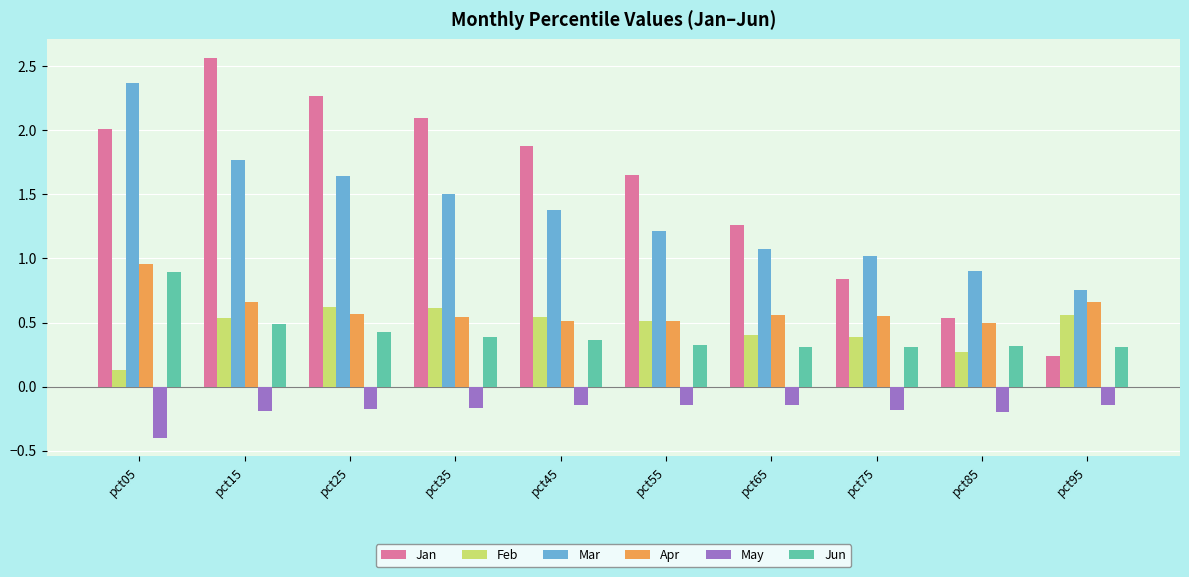

Which series has the largest total across all categories?

Jan